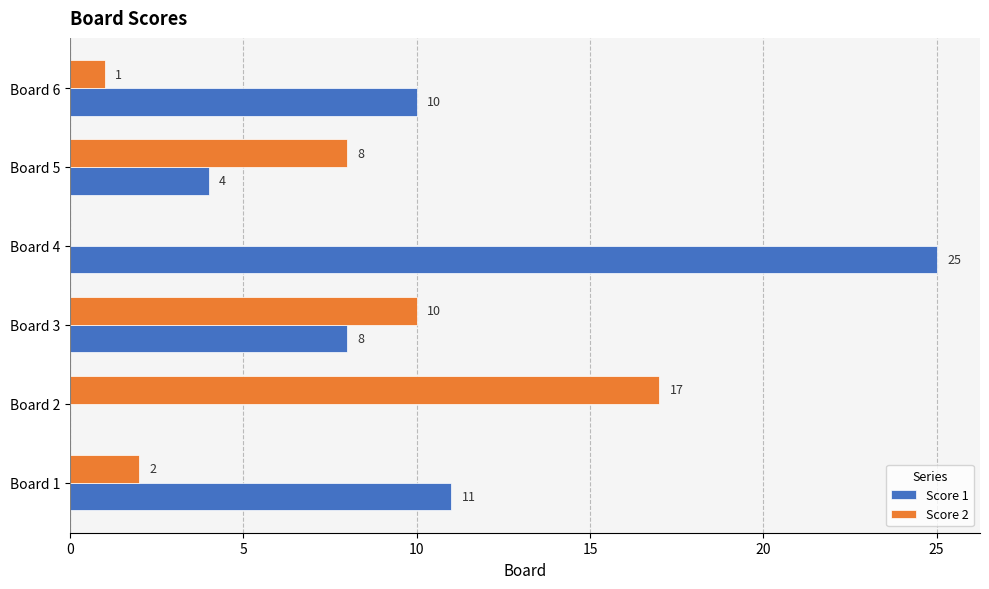

Between Board 3 and Board 5, which series saw the biggest shift?

Score 1